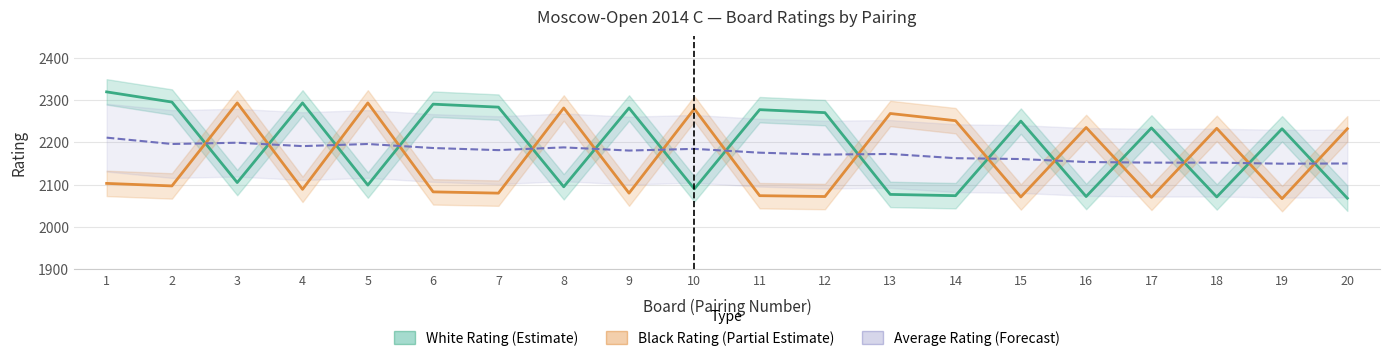

What is the difference between the Black Rating (Partial Estimate) values at 11 and 10?

205.0